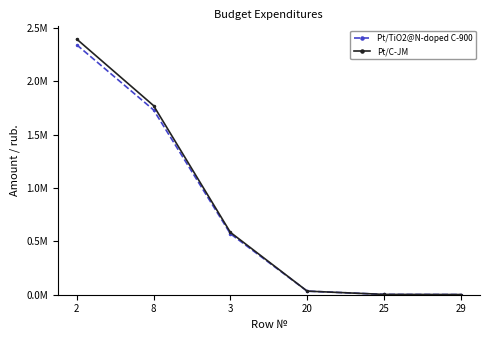

What is the approximate value of Pt/C-JM at 2?

2393703.0